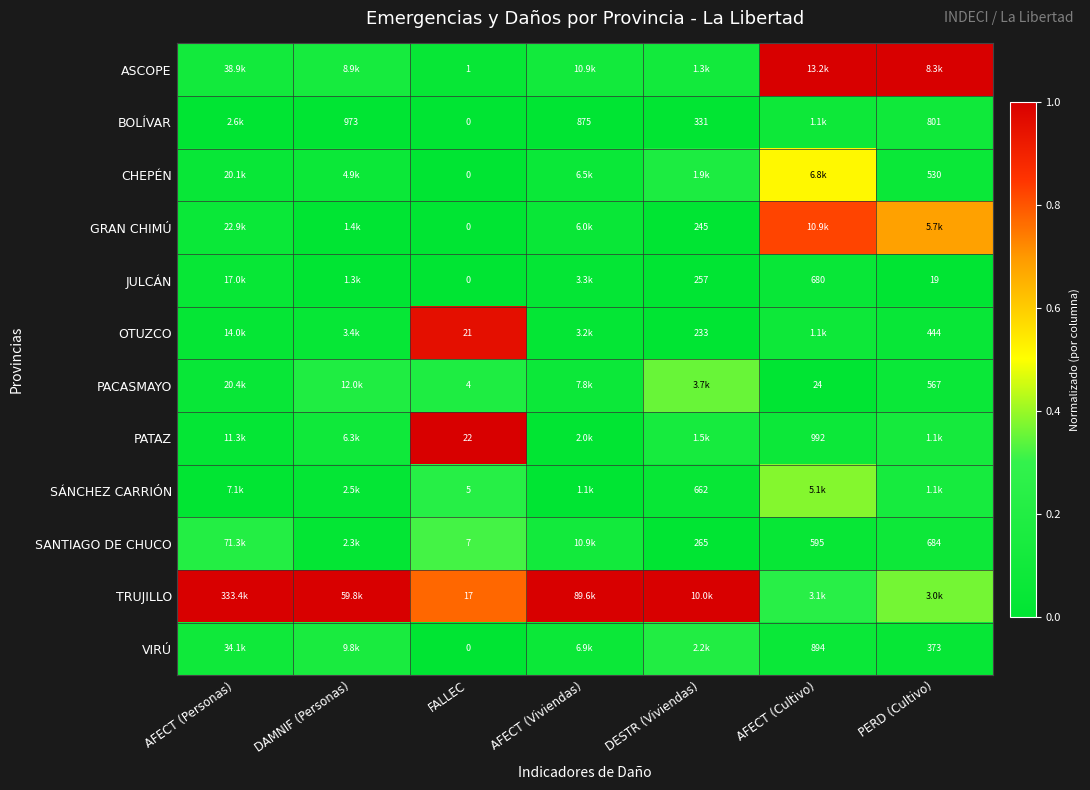

Is the value of JULCÁN at FALLEC greater than the value of OTUZCO at PERD (Cultivo)?

No